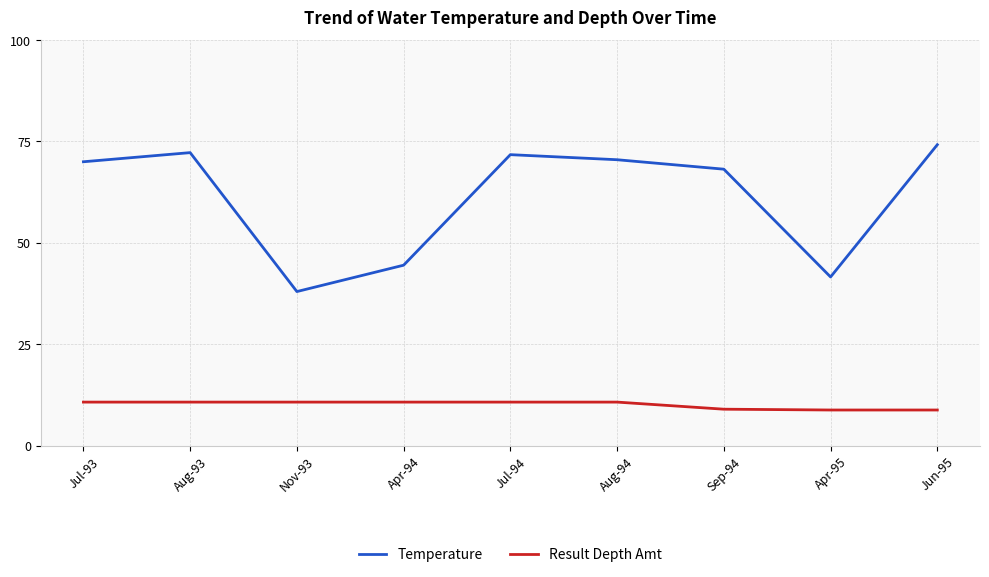

What is the minimum value for Temperature?

38.0